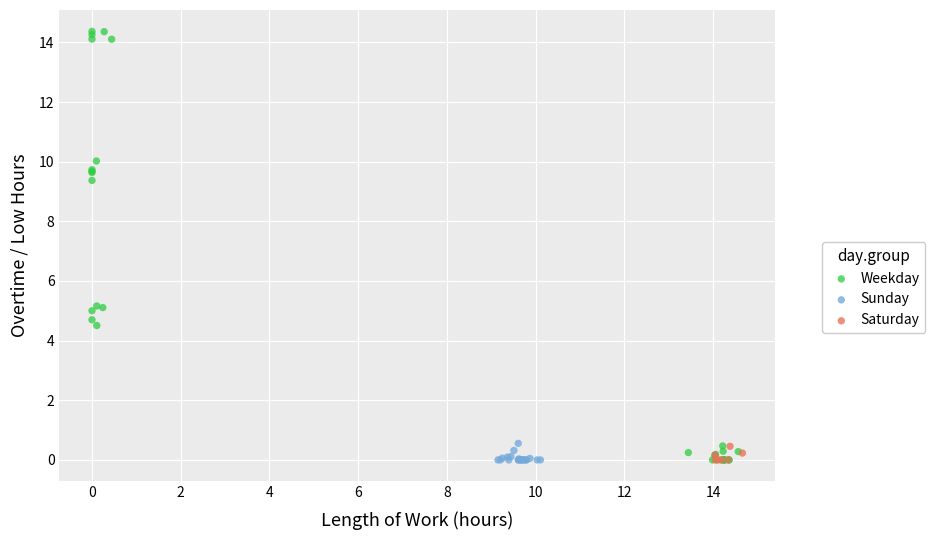

What are all the series names shown in the legend?

Weekday, Sunday, Saturday